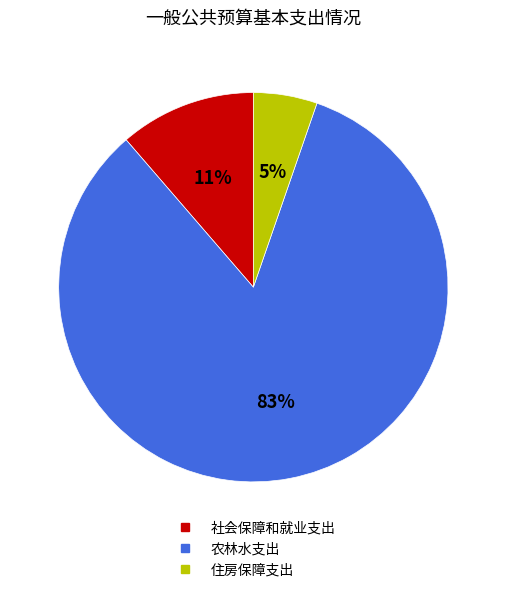

Rank the categories by value from highest to lowest.

农林水支出, 社会保障和就业支出, 住房保障支出